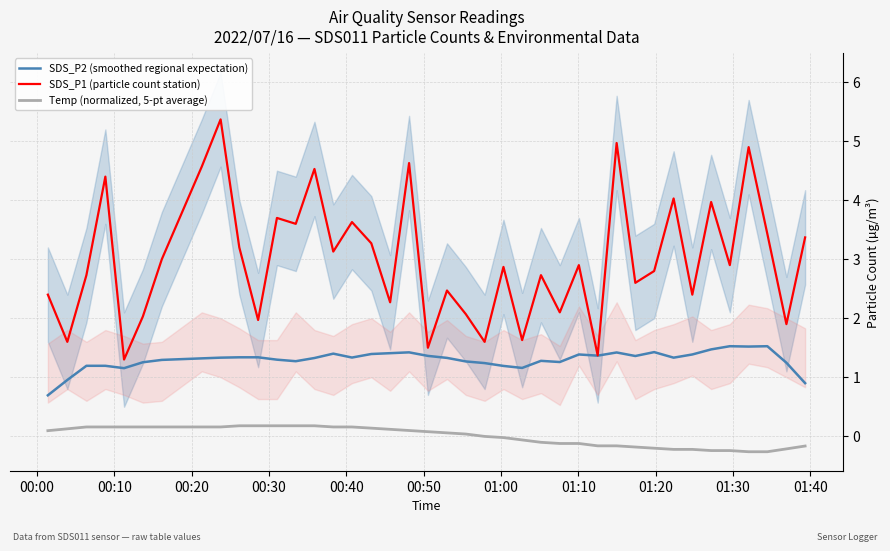

What is the minimum value for SDS_P1 (particle count station)?

1.3